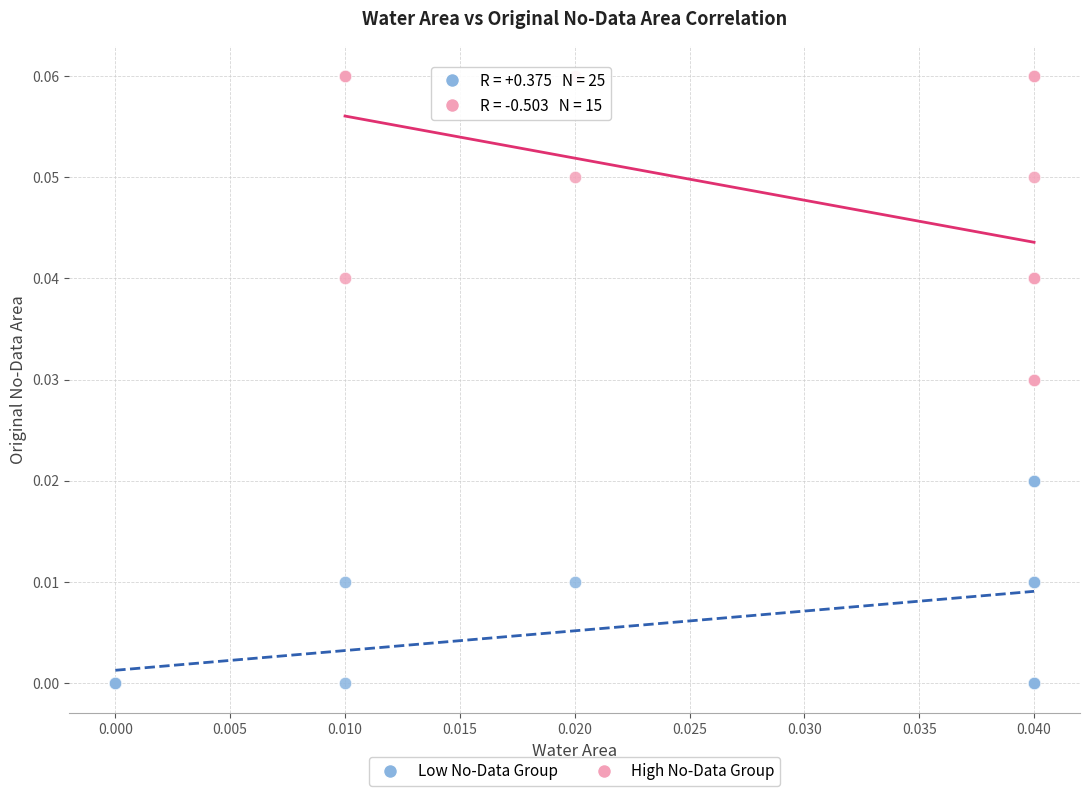

What are all the series names shown in the legend?

Low No-Data Group, High No-Data Group